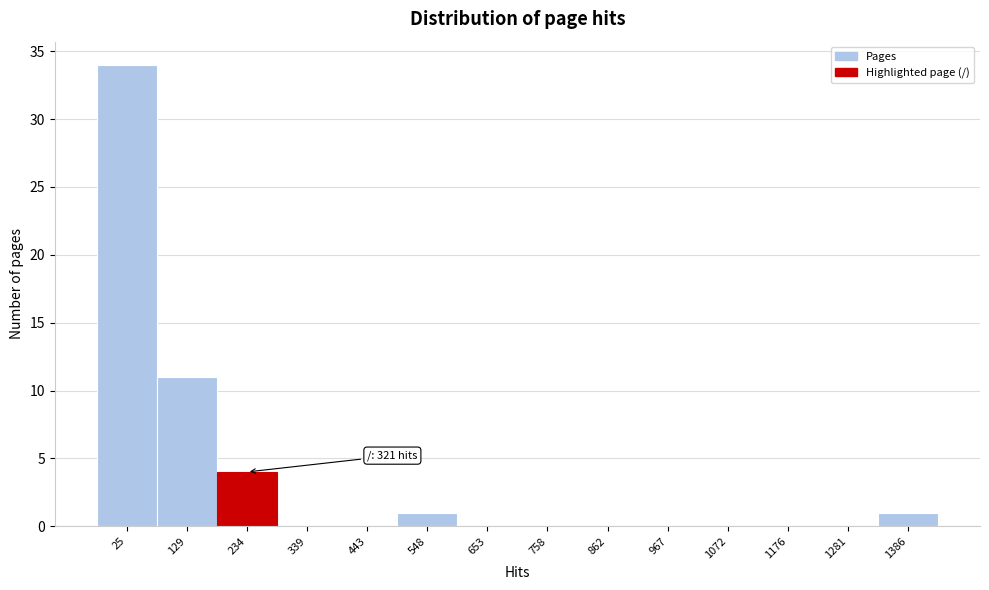

Reading right to left, transcribe all the data shown in this chart.

1386=1	1281=0	1176=0	1072=0	967=0	862=0	758=0	653=0	548=1	443=0	339=0	234=4	129=11	25=34